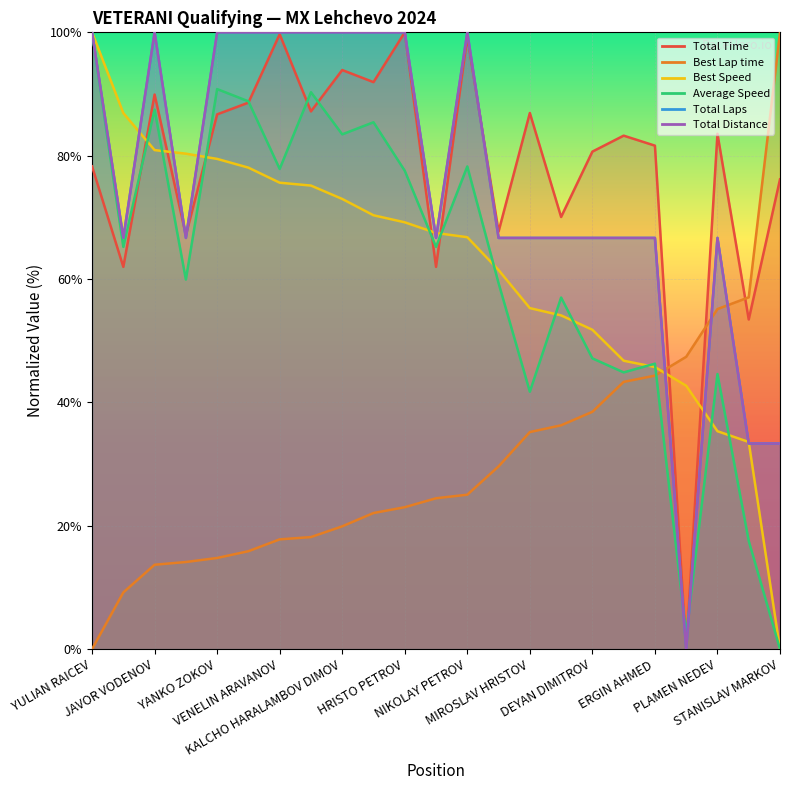

Rank the series by their maximum value, from lowest to highest.

Total Time, Best Lap time, Best Speed, Average Speed, Total Laps, Total Distance